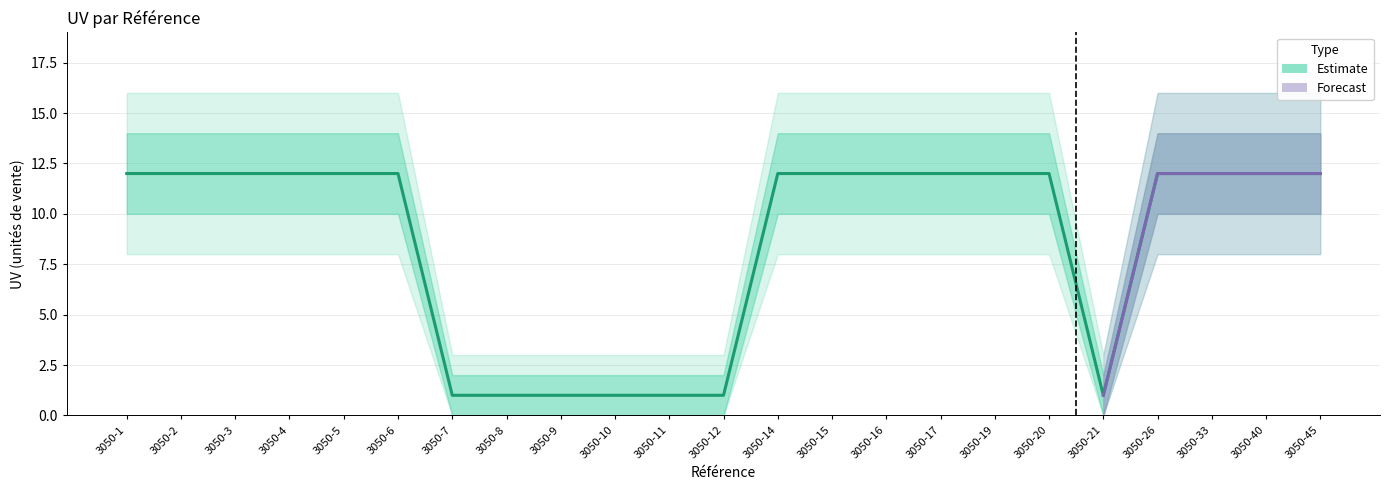

What is the change in value from 3050-7 to 3050-15?

+11